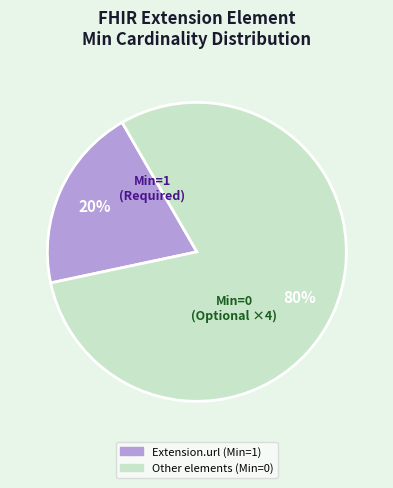

How many slices are in this pie chart?

2